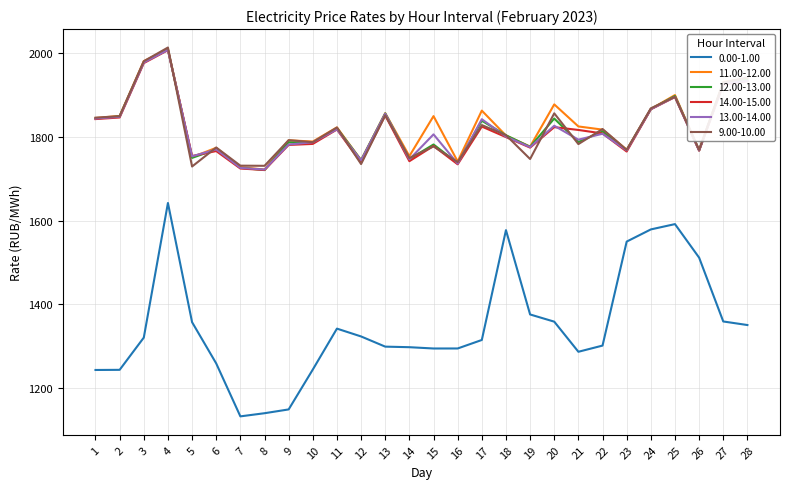

Is it true that 12.00-13.00 equals 2829.4 at 23?

False